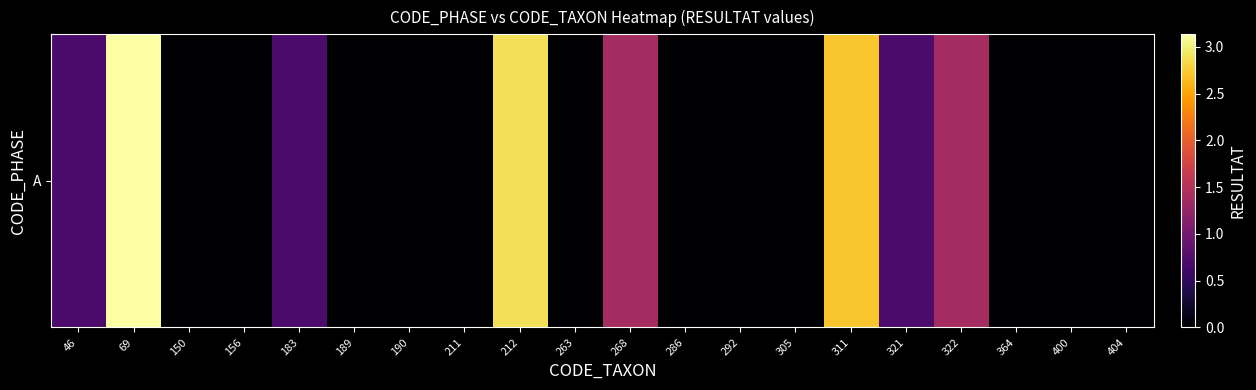

List the labels in order of value, largest first.

69, 212, 311, 268, 322, 46, 183, 321, 150, 156, 189, 190, 211, 263, 286, 292, 305, 364, 400, 404